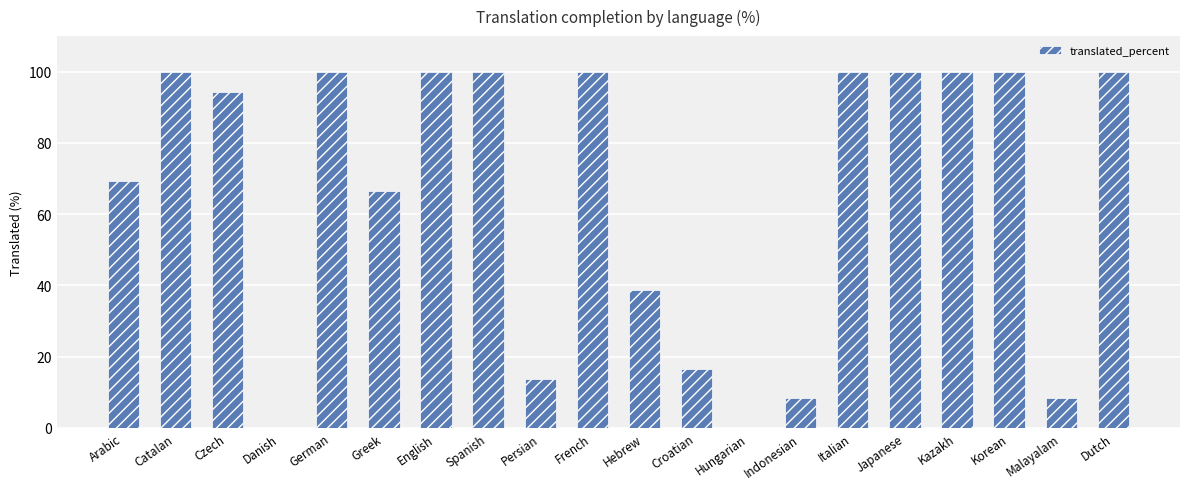

Between Italian and Persian, which is larger?

Italian